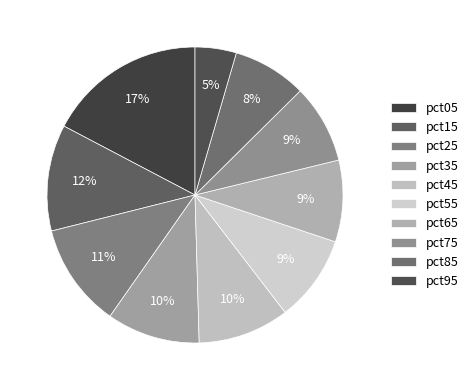

What percentage is the pct25 slice, to the nearest percent?

11%